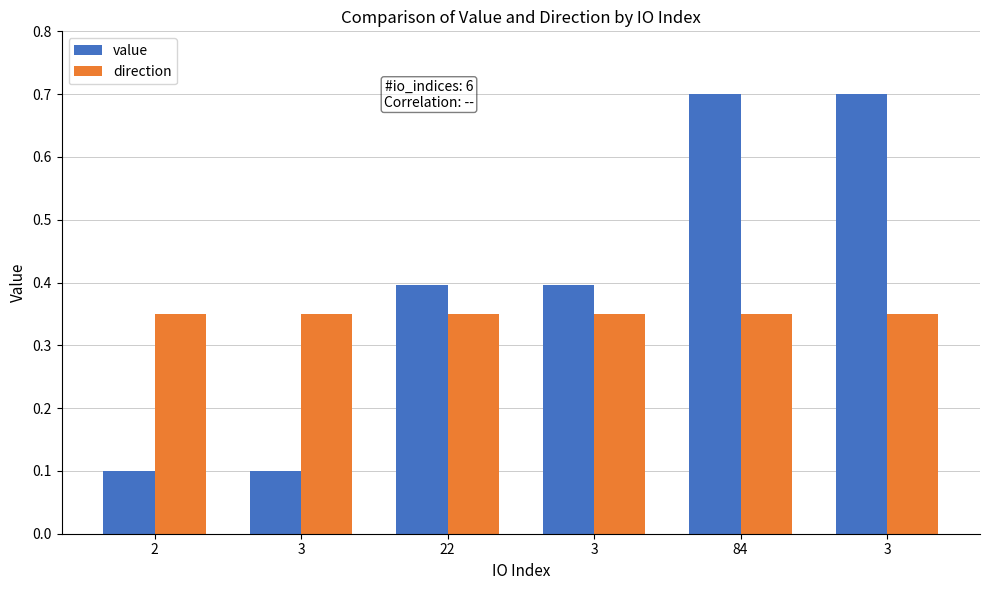

How many series are shown in this chart?

2